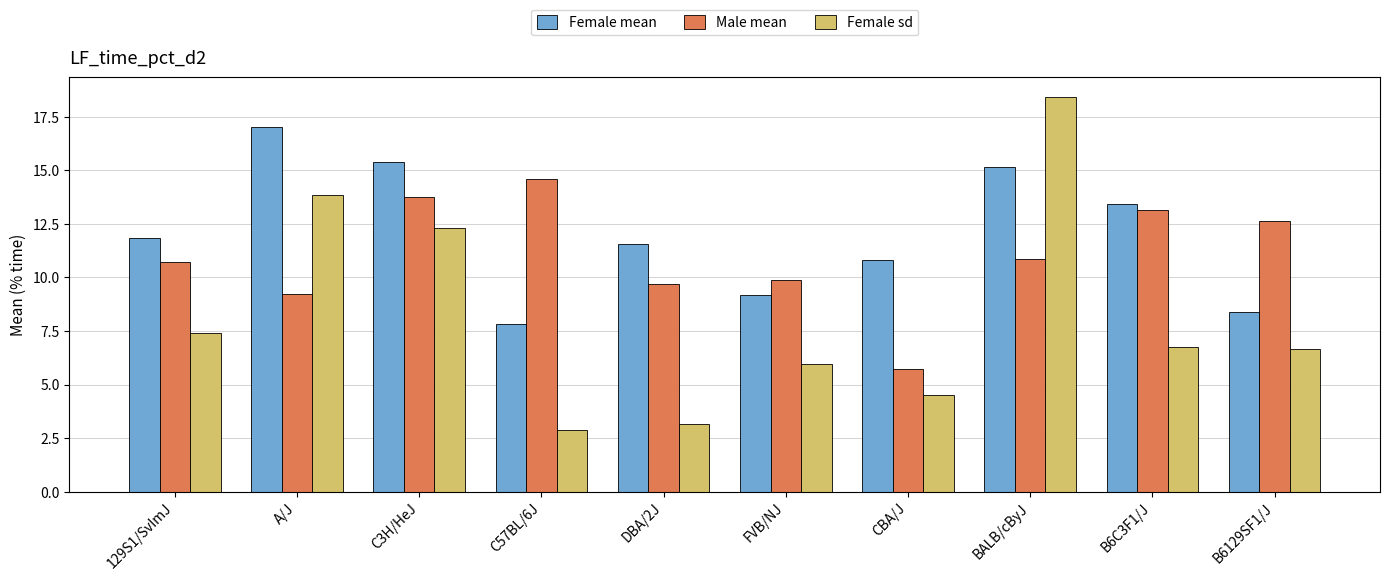

Reading right to left, list all the values displayed in this chart.

Female mean: B6129SF1/J=8.4	B6C3F1/J=13.4	BALB/cByJ=15.1	CBA/J=10.8	FVB/NJ=9.2	DBA/2J=11.6	C57BL/6J=7.8	C3H/HeJ=15.4	A/J=17.0	129S1/SvImJ=11.8
Male mean: B6129SF1/J=12.7	B6C3F1/J=13.1	BALB/cByJ=10.9	CBA/J=5.7	FVB/NJ=9.9	DBA/2J=9.7	C57BL/6J=14.6	C3H/HeJ=13.8	A/J=9.2	129S1/SvImJ=10.7
Female sd: B6129SF1/J=6.7	B6C3F1/J=6.8	BALB/cByJ=18.4	CBA/J=4.5	FVB/NJ=5.9	DBA/2J=3.1	C57BL/6J=2.9	C3H/HeJ=12.3	A/J=13.9	129S1/SvImJ=7.4